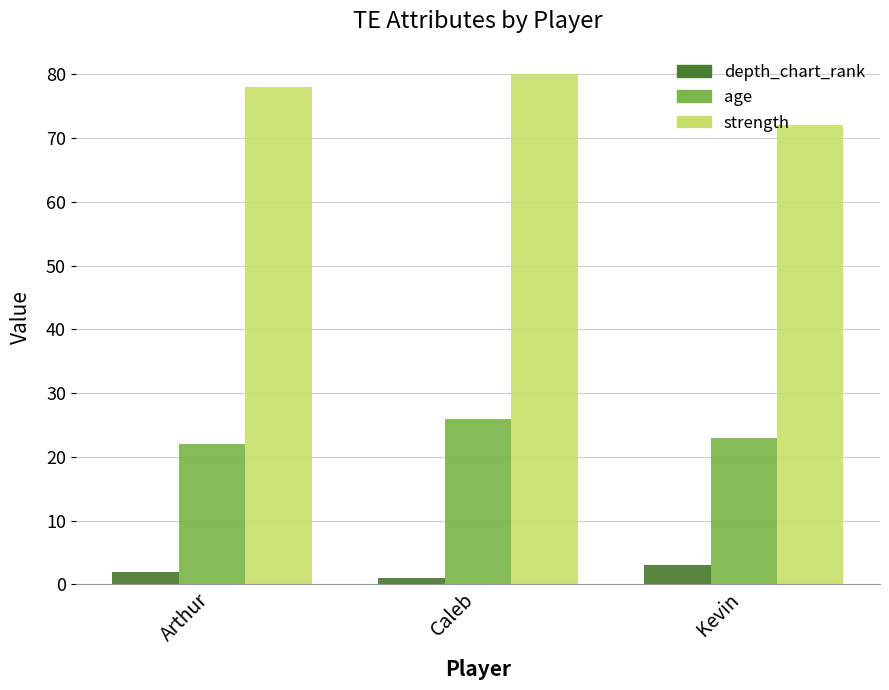

Read the depth_chart_rank value at Kevin.

3